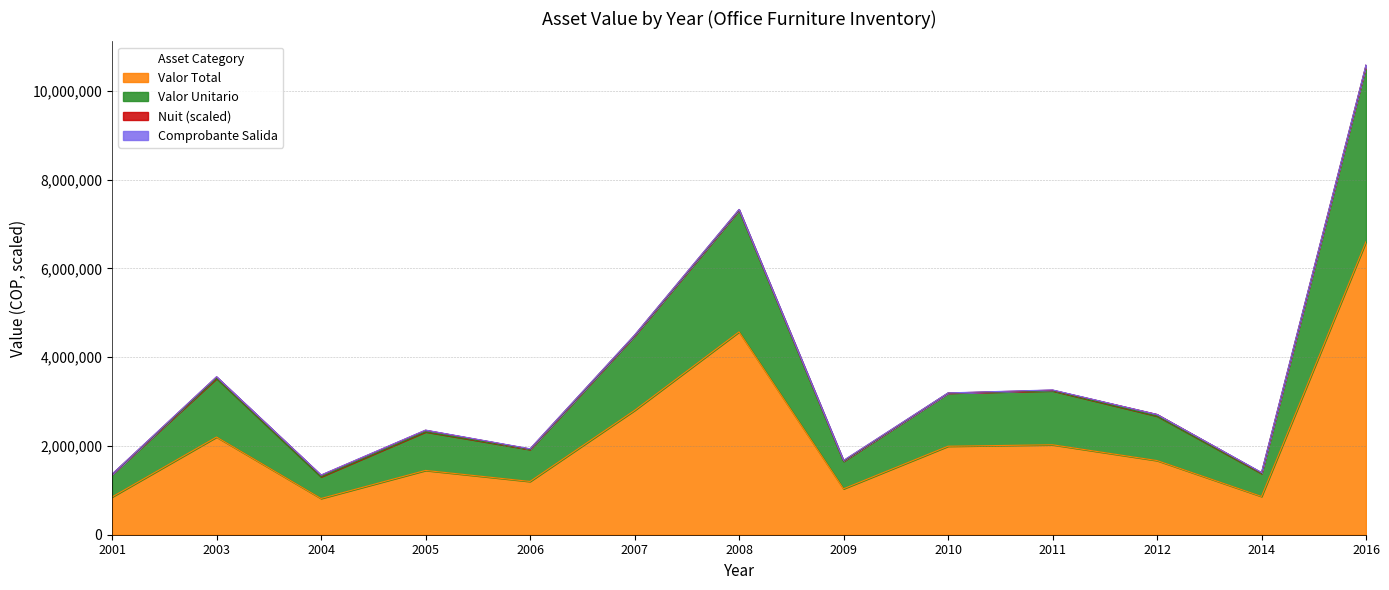

At which category is the sum across all series the highest?

2016